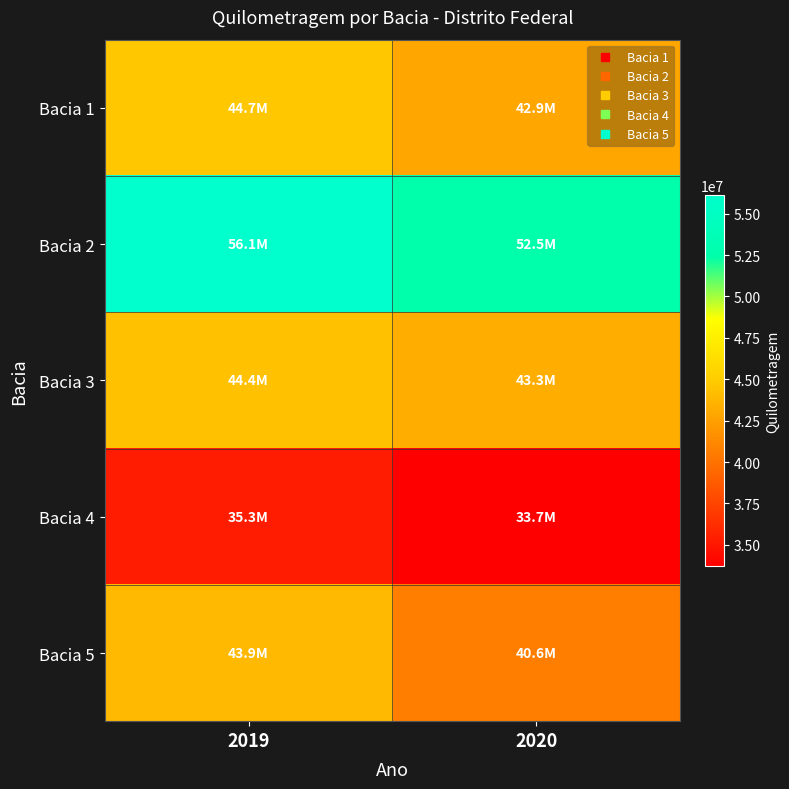

What is the total value across all series at 2020?

213025633.1